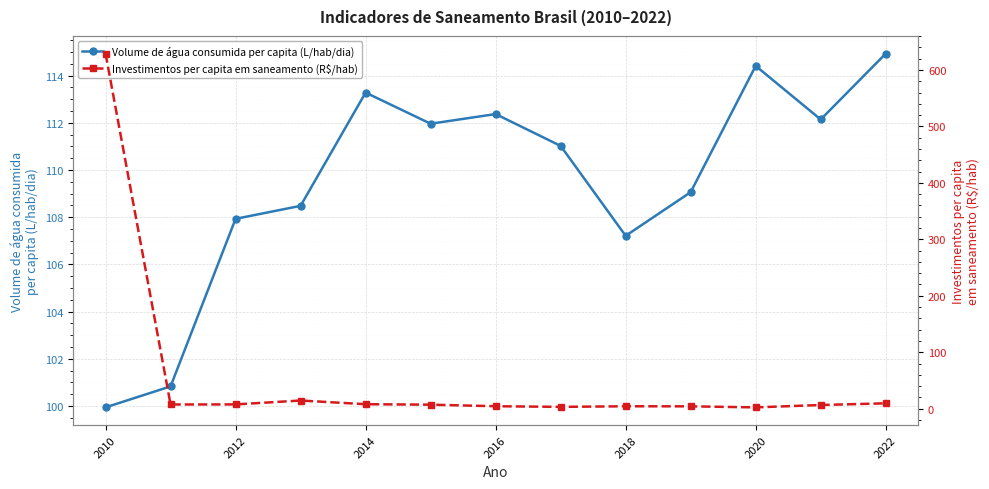

Does the chart display data point markers on the line(s)?

Yes